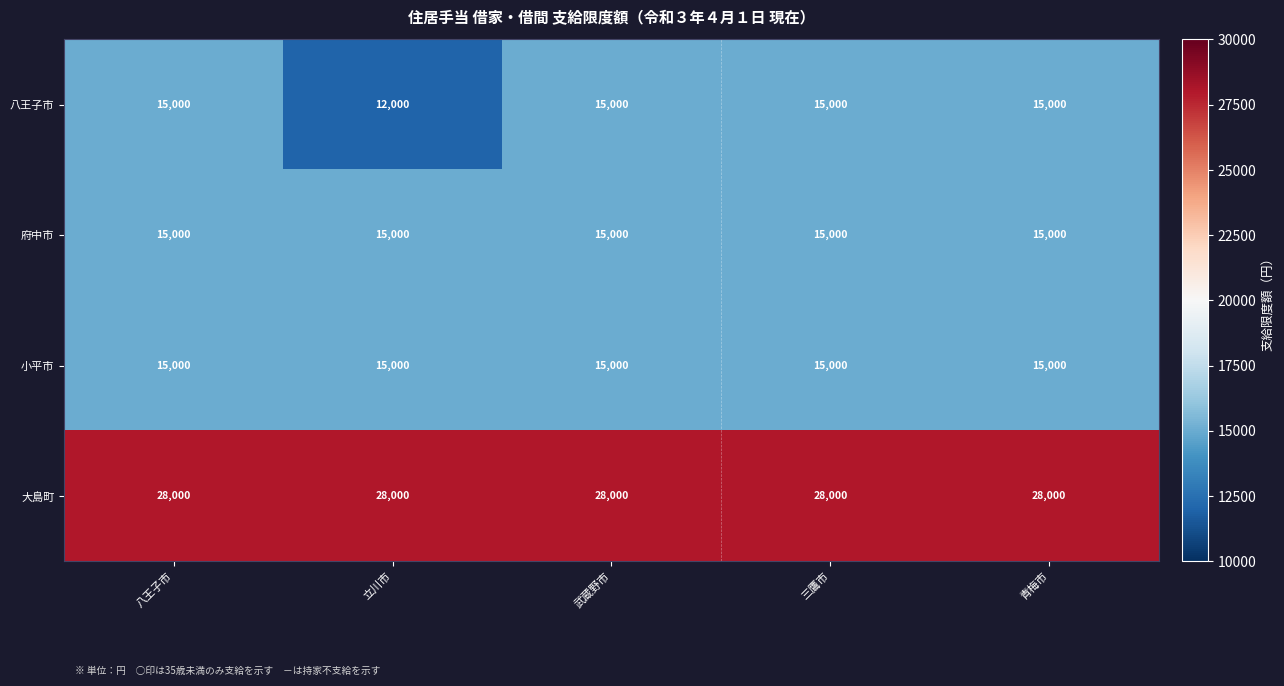

Which series changed the most between 立川市 and 三鷹市?

八王子市